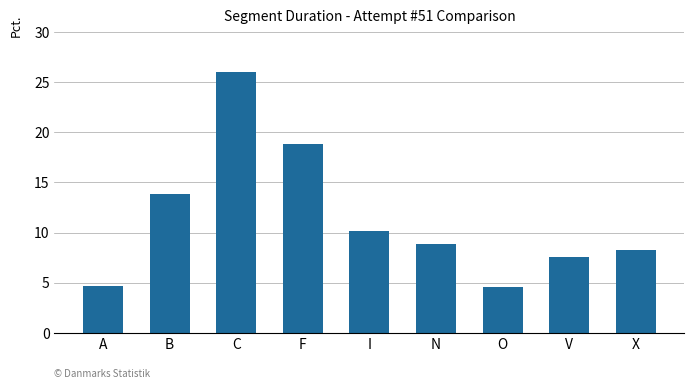

Is it true that the value at I is 10.1?

True